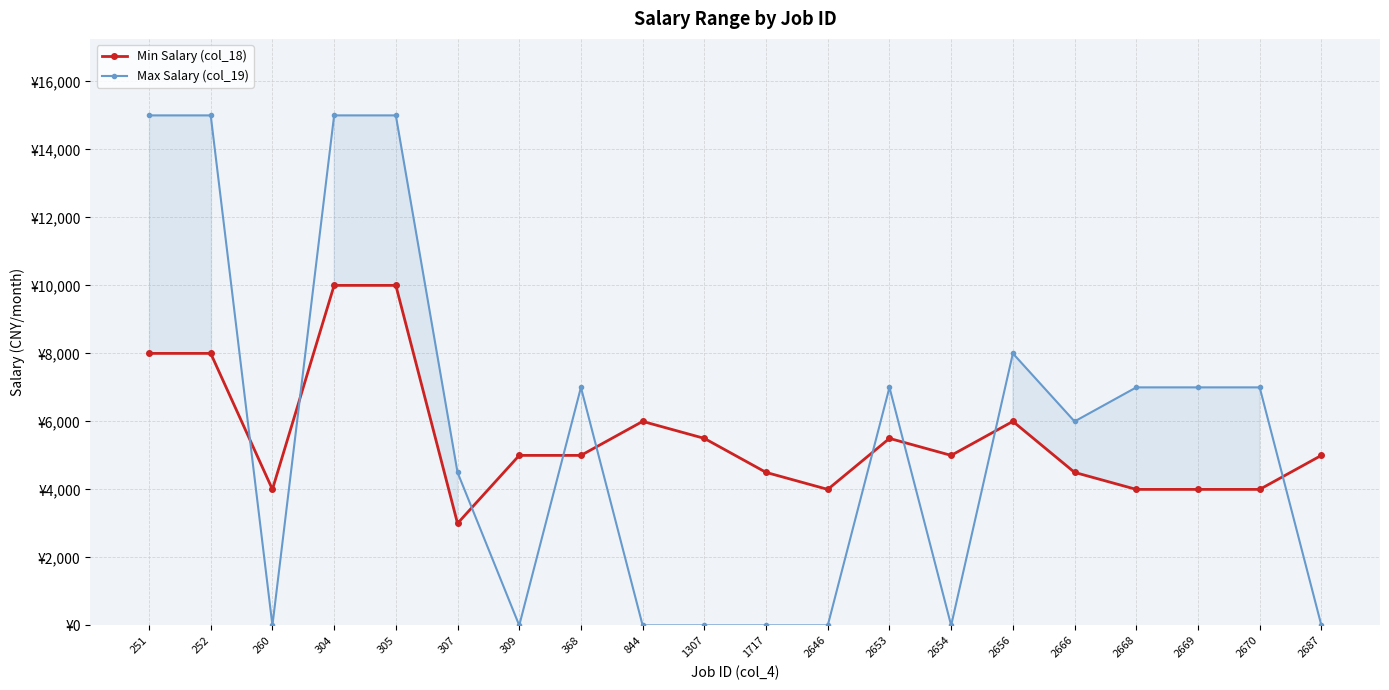

Where do Min Salary (col_18) and Max Salary (col_19) first cross each other?

252 and 260